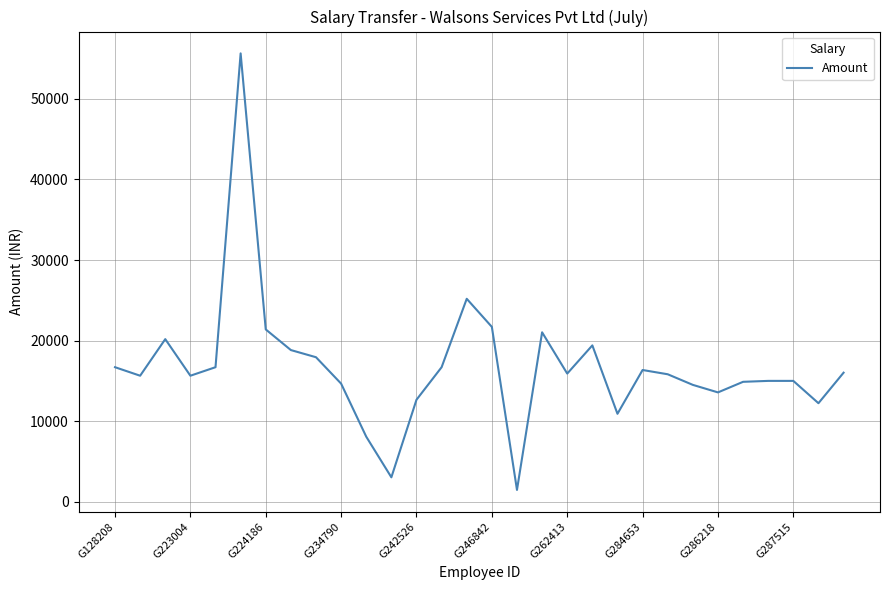

What is the greatest value displayed?

55641